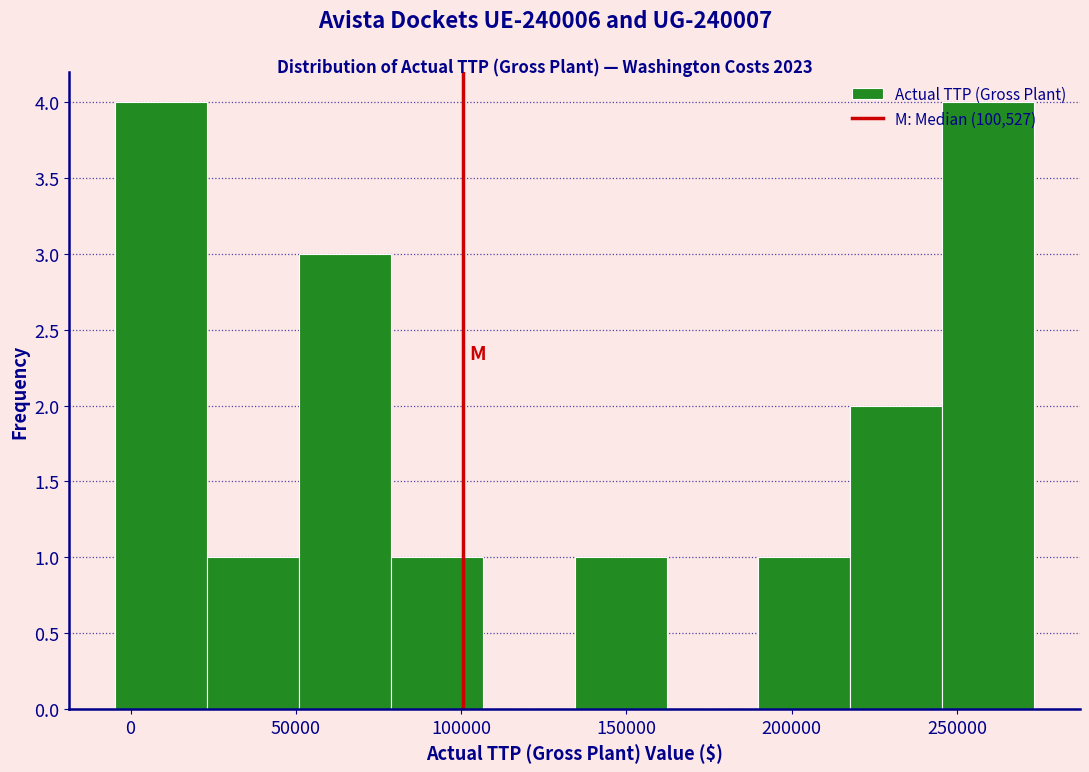

What is the height of the bar covering 190000 to 220000 on the x-axis? Neither the bar edges nor the heights are printed on the chart, so give them approximately, as read against the axes.

1